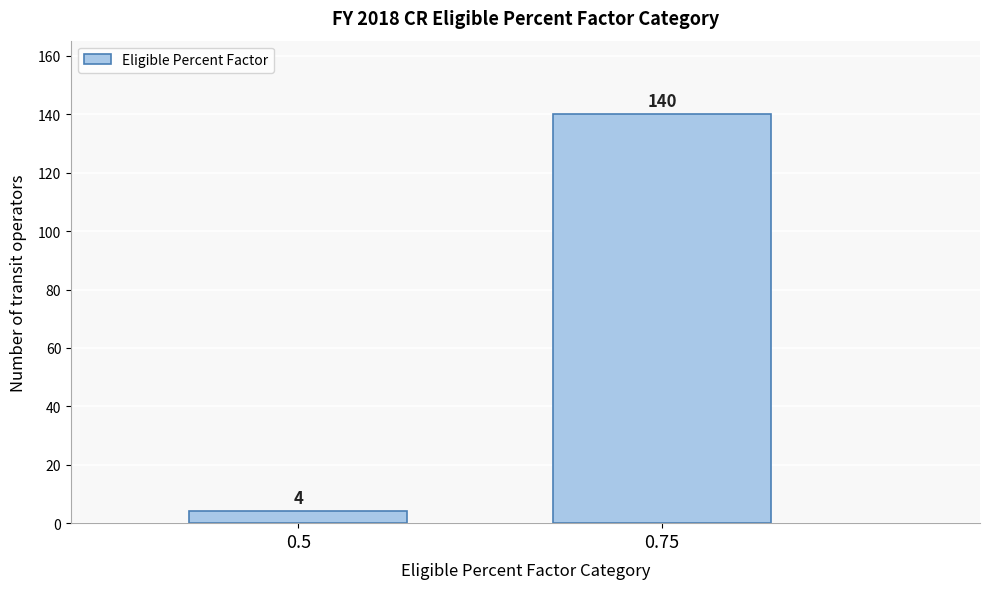

Reading left to right, extract all data points from this chart.

4	140